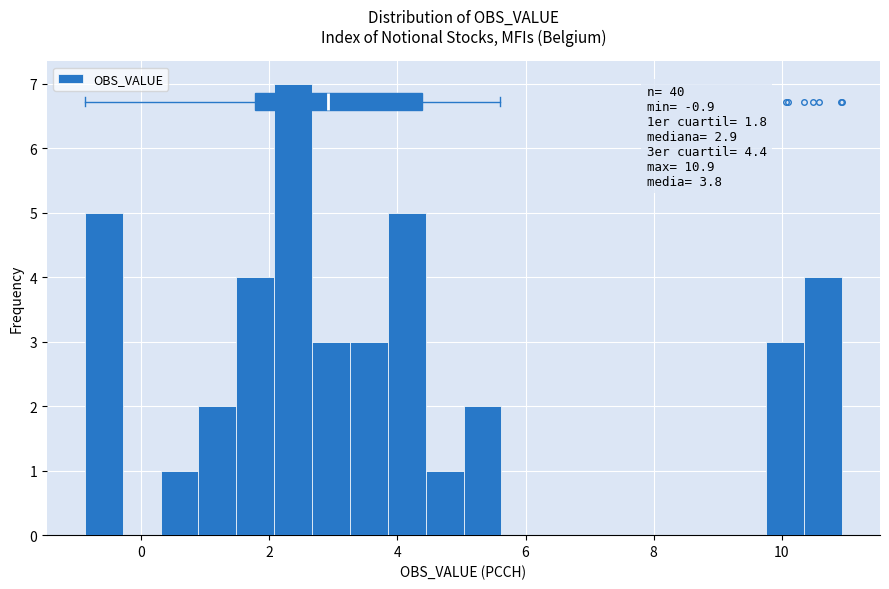

Read against the x-axis, roughly where is the centre of the tallest bar?

2.4